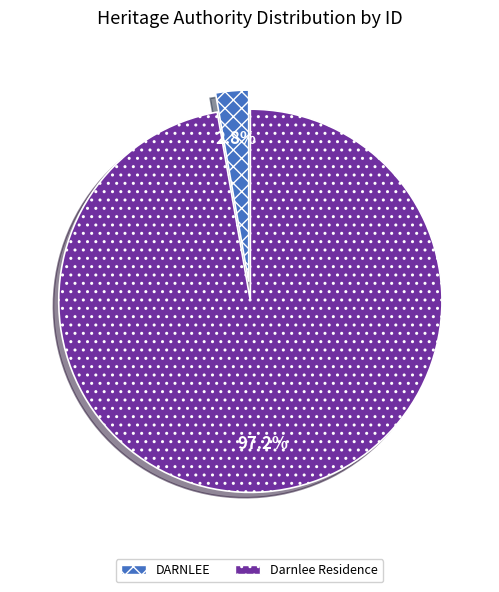

To the nearest percent, what is the combined percentage of Darnlee Residence and DARNLEE?

100%